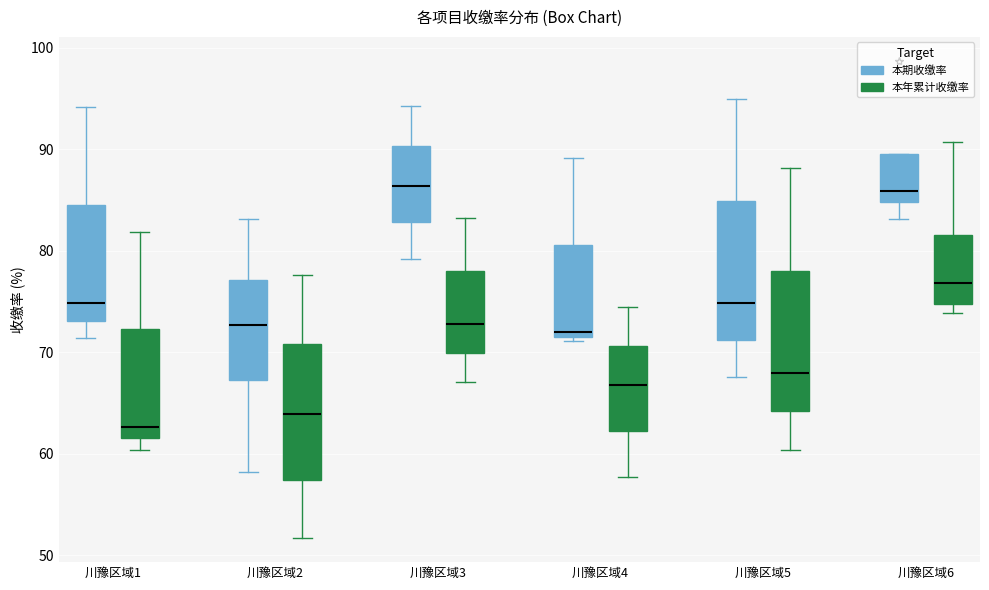

Reading left to right, read every box against the y-axis: the position of its median line, the range the box covers, and the ends of its whiskers. The values are not printed on the chart, so give them approximately, as read against the axis.

川豫区域1 (本期收缴率): median 75, box 73 to 85, whiskers 71 to 94
川豫区域1 (本年累计收缴率): median 63, box 62 to 72, whiskers 60 to 82
川豫区域2 (本期收缴率): median 73, box 67 to 77, whiskers 58 to 83
川豫区域2 (本年累计收缴率): median 64, box 57 to 71, whiskers 52 to 78
川豫区域3 (本期收缴率): median 86, box 83 to 90, whiskers 79 to 94
川豫区域3 (本年累计收缴率): median 73, box 70 to 78, whiskers 67 to 83
川豫区域4 (本期收缴率): median 72 (just above the box's lower edge), box 72 to 81, whiskers 71 to 89
川豫区域4 (本年累计收缴率): median 67, box 62 to 71, whiskers 58 to 74
川豫区域5 (本期收缴率): median 75, box 71 to 85, whiskers 68 to 95
川豫区域5 (本年累计收缴率): median 68, box 64 to 78, whiskers 60 to 88
川豫区域6 (本期收缴率): median 86, box 85 to 89, whiskers 83 to 89
川豫区域6 (本年累计收缴率): median 77, box 75 to 82, whiskers 74 to 91